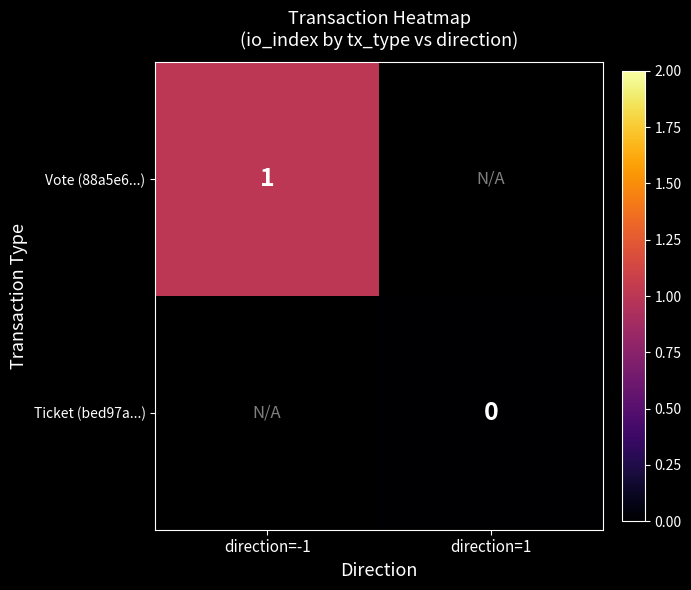

Is the value of Ticket (bed97a...) at direction=1 greater than the value of Vote (88a5e6...) at direction=-1?

No